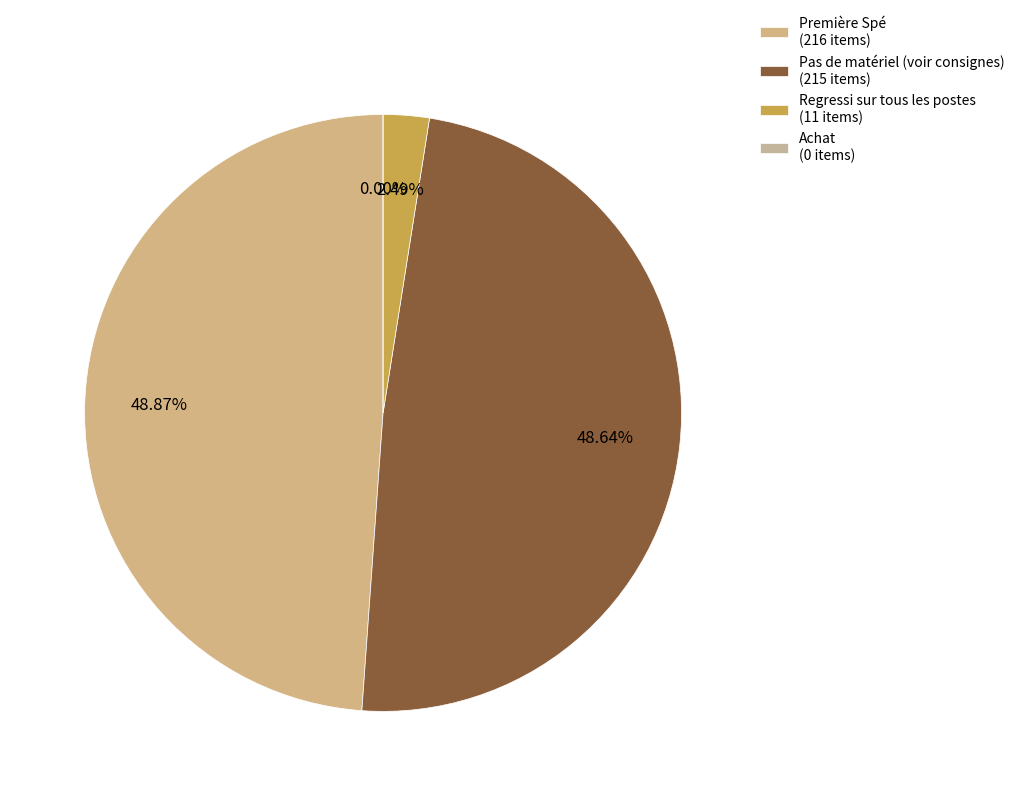

What percentage is the Première Spé slice, to the nearest percent?

49%